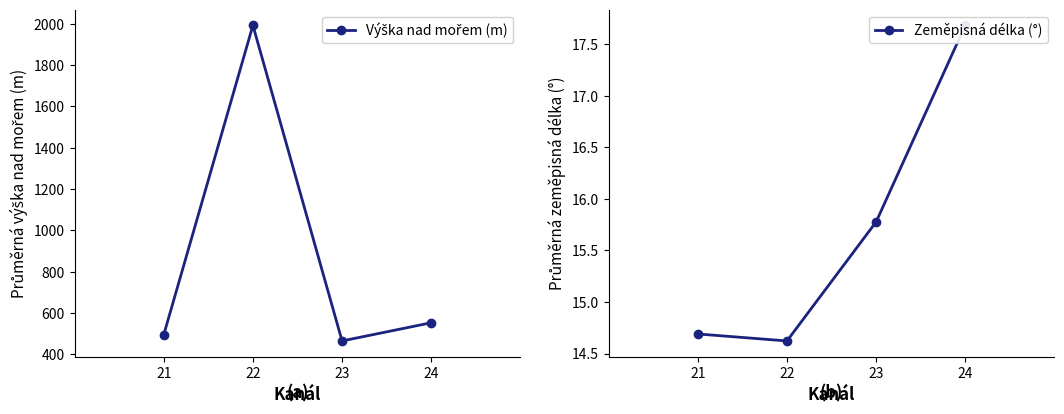

Where does the Zeměpisná délka (°) series first go above 15?

23